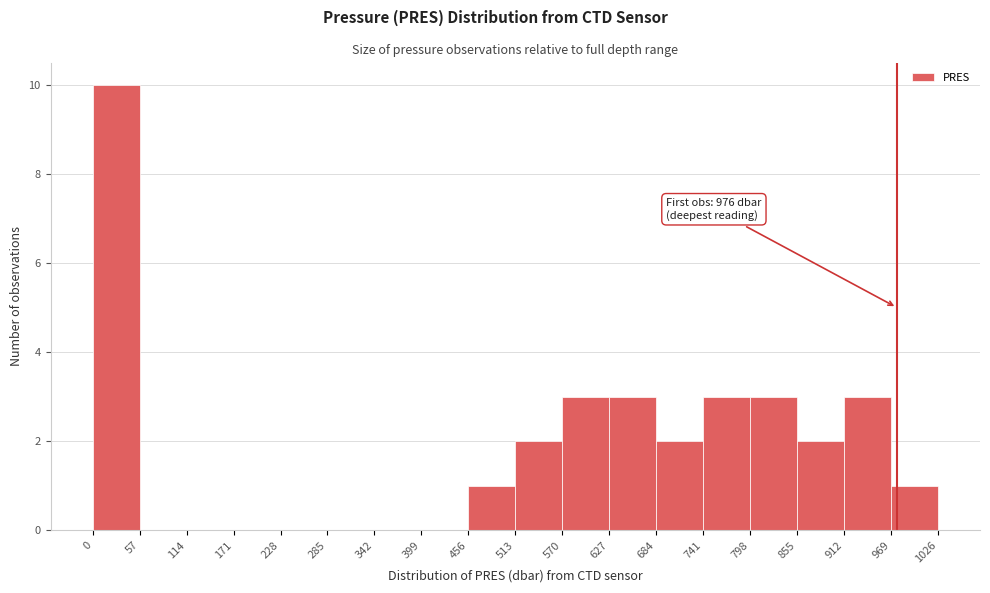

Over which range of the x-axis is the bar tallest?

0 to 57